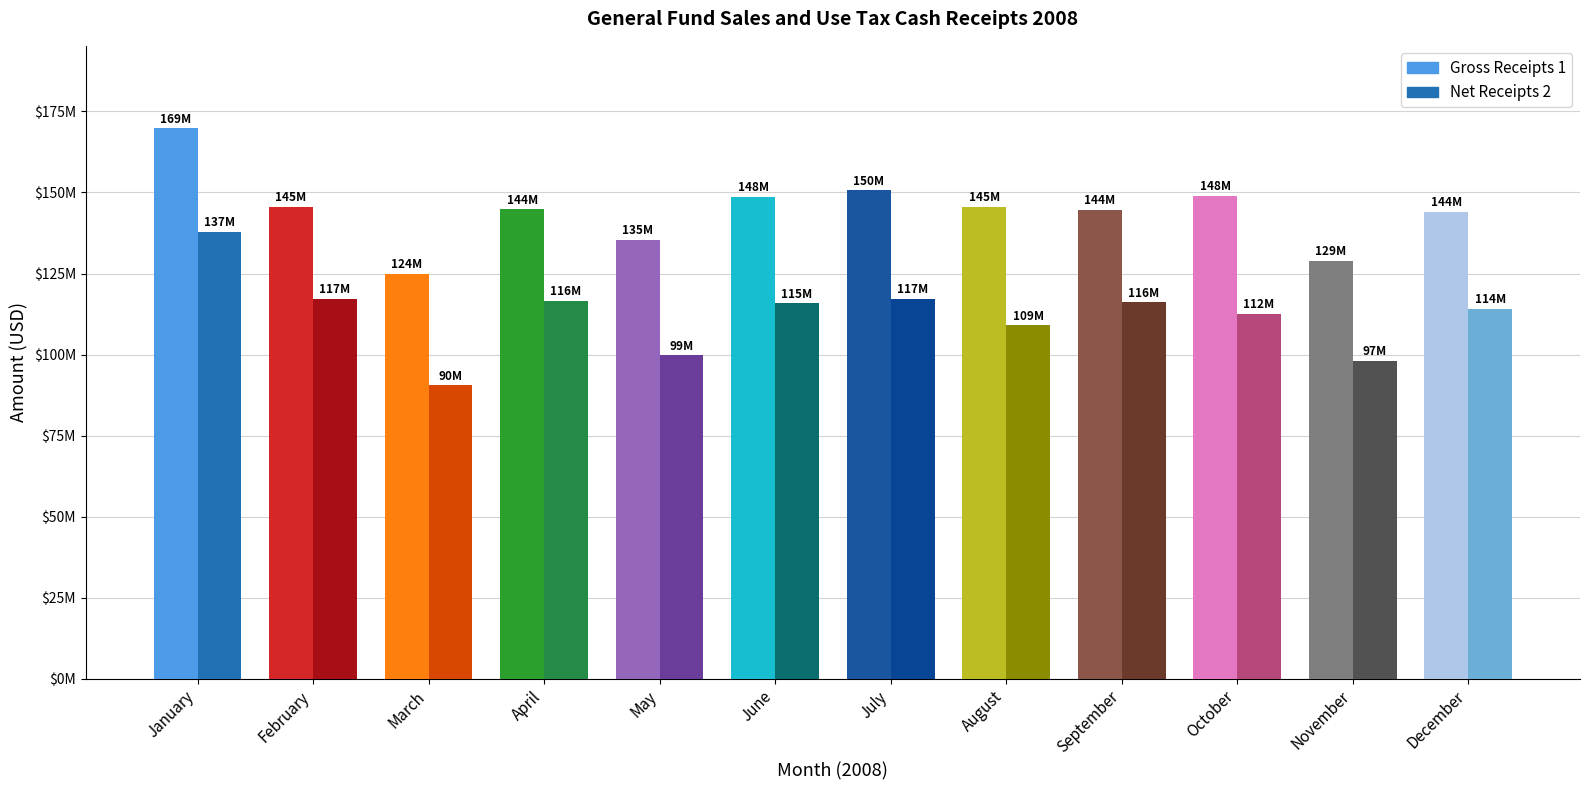

Are the bars horizontal?

No